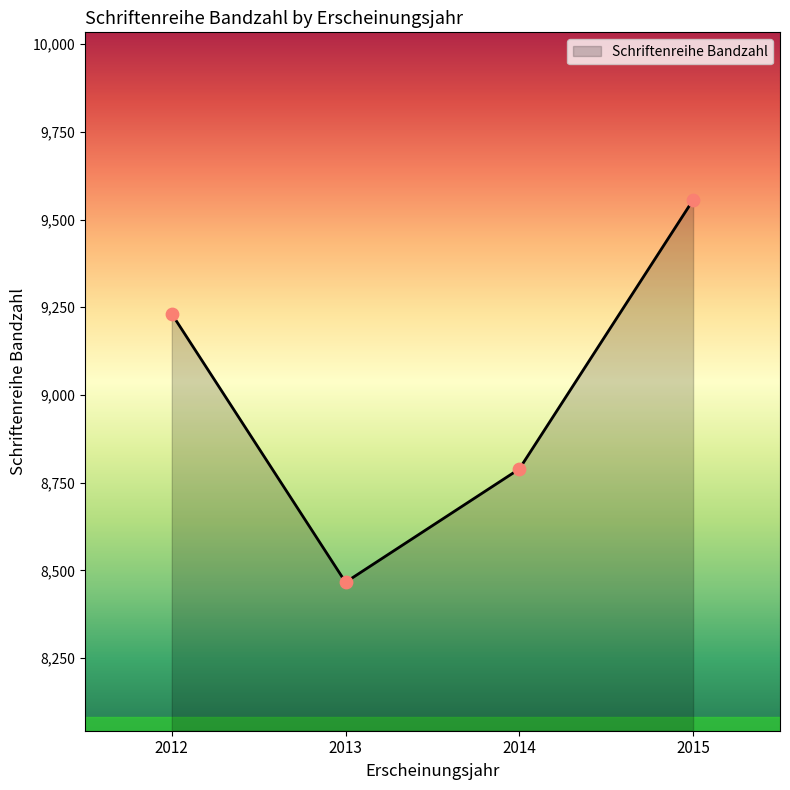

What is the change in value from 2012 to 2014?

-442